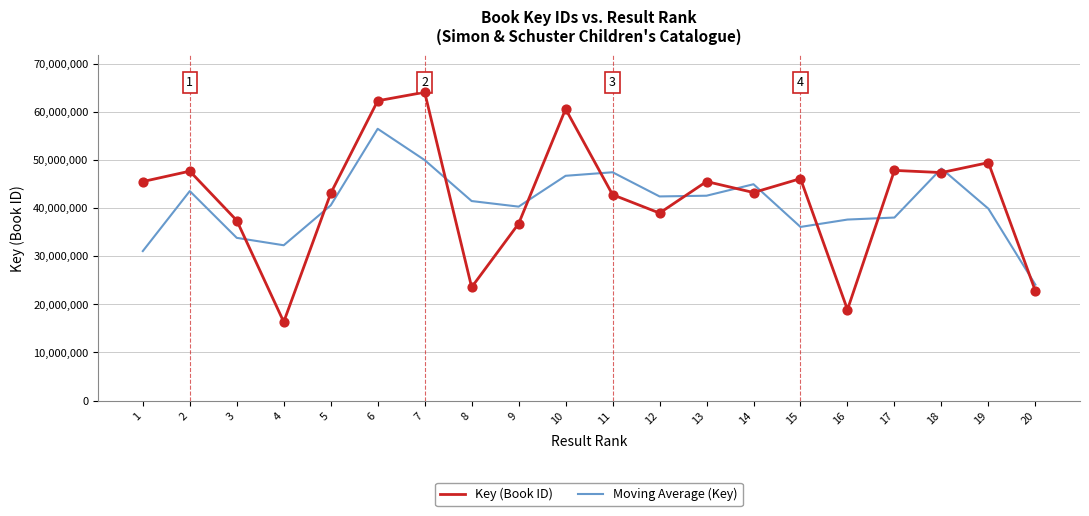

Which series has the widest spread of values?

Key (Book ID)